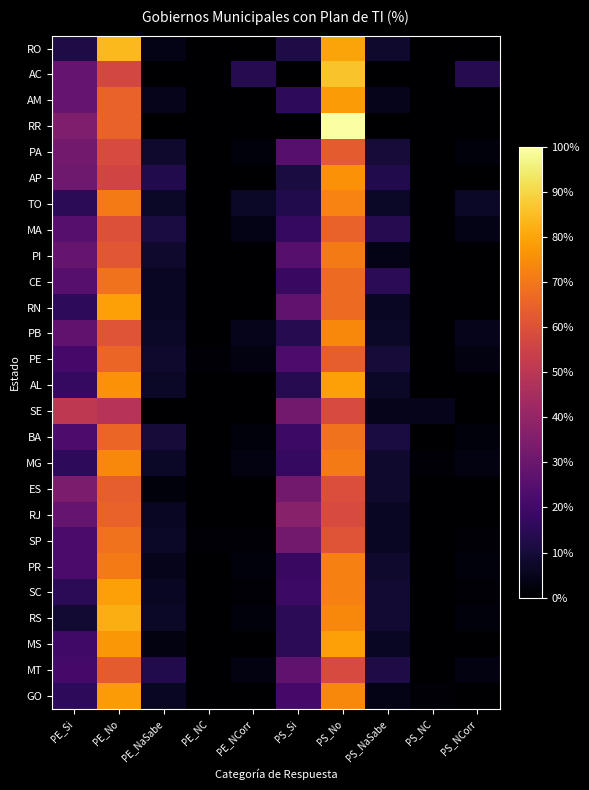

Which label corresponds to the largest value in the chart?

PS_No